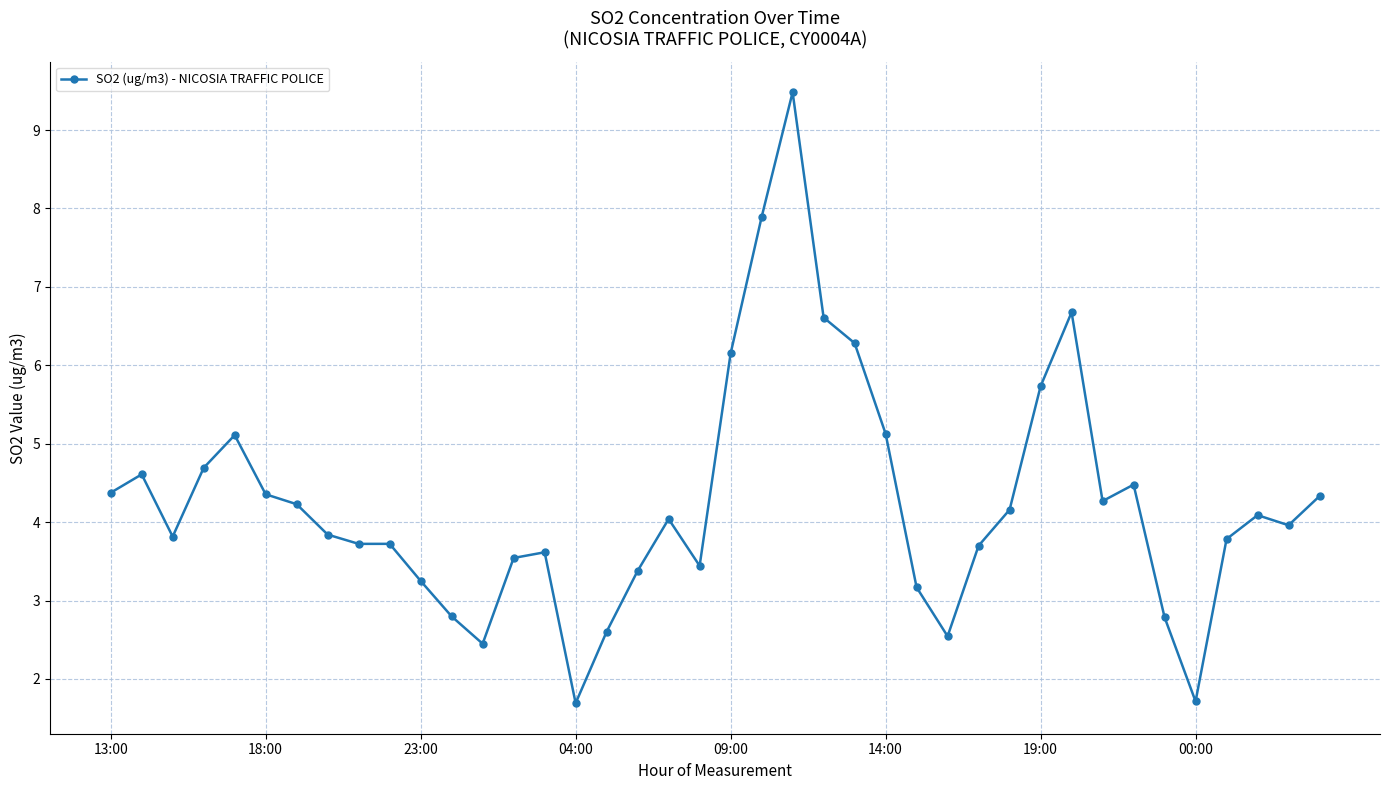

True or false: there are more than 2 points higher than both neighbors.

True